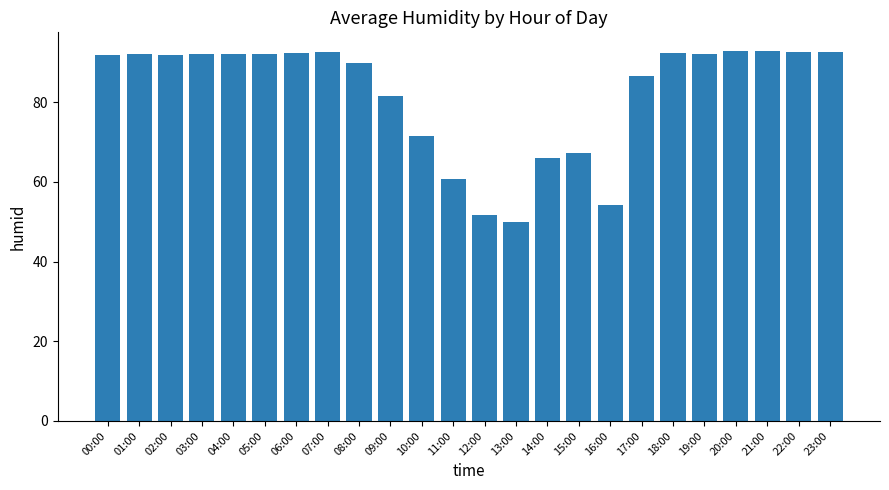

What is the difference between the values at 21:00 and 19:00?

0.7